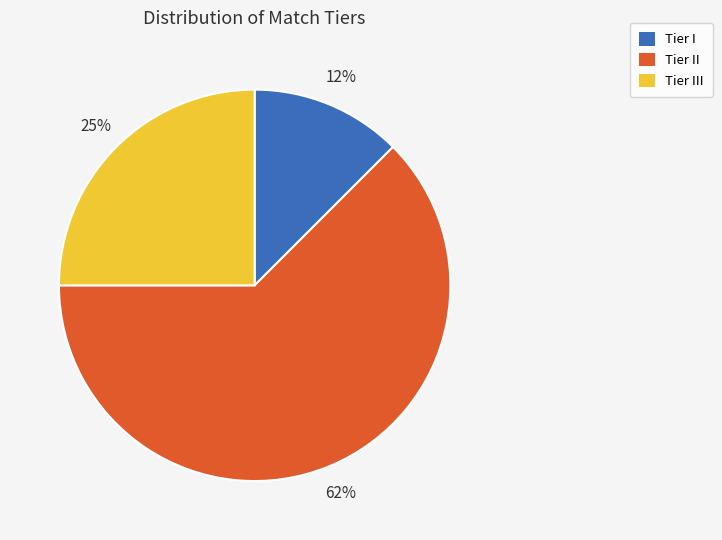

Is there a majority slice in this chart?

Yes